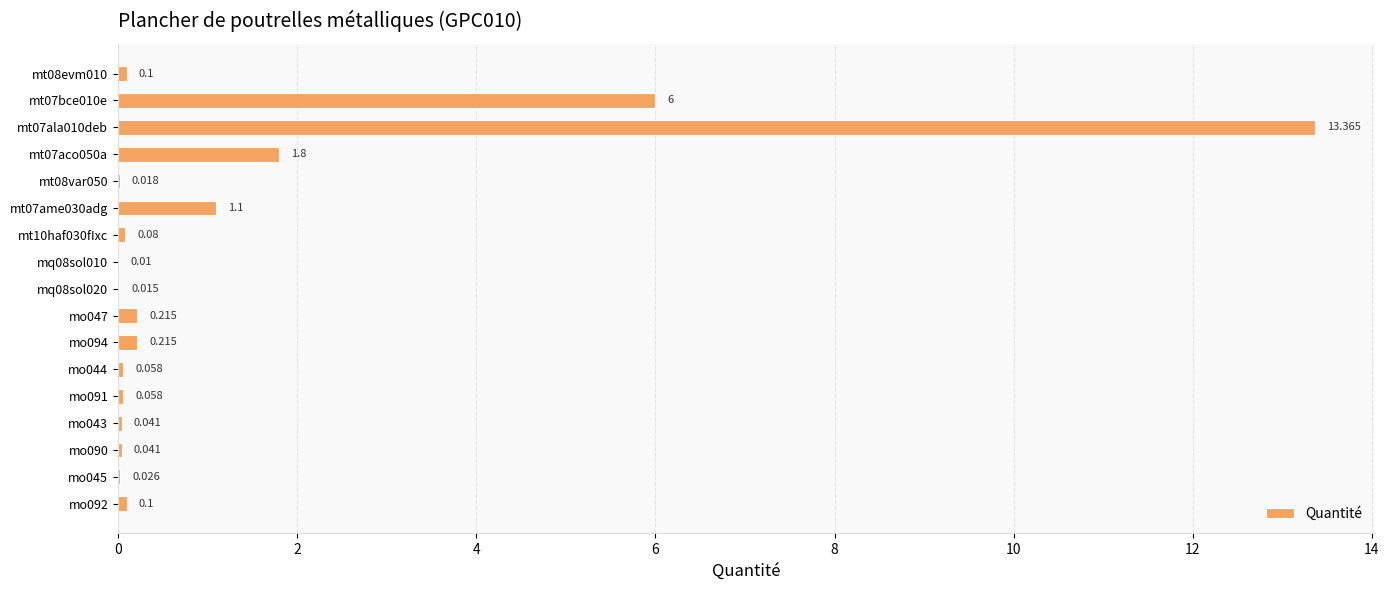

Where is the data nearest to the value 6?

mt07bce010e